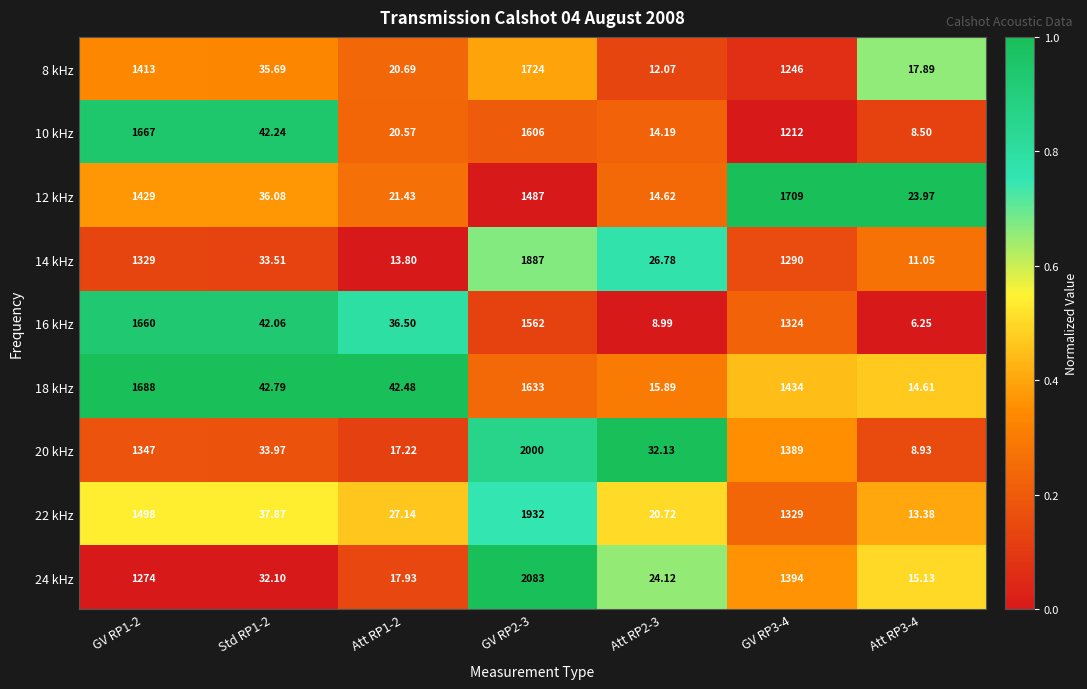

Is the value of 16 kHz at GV RP1-2 greater than the value of 14 kHz at Att RP3-4?

Yes